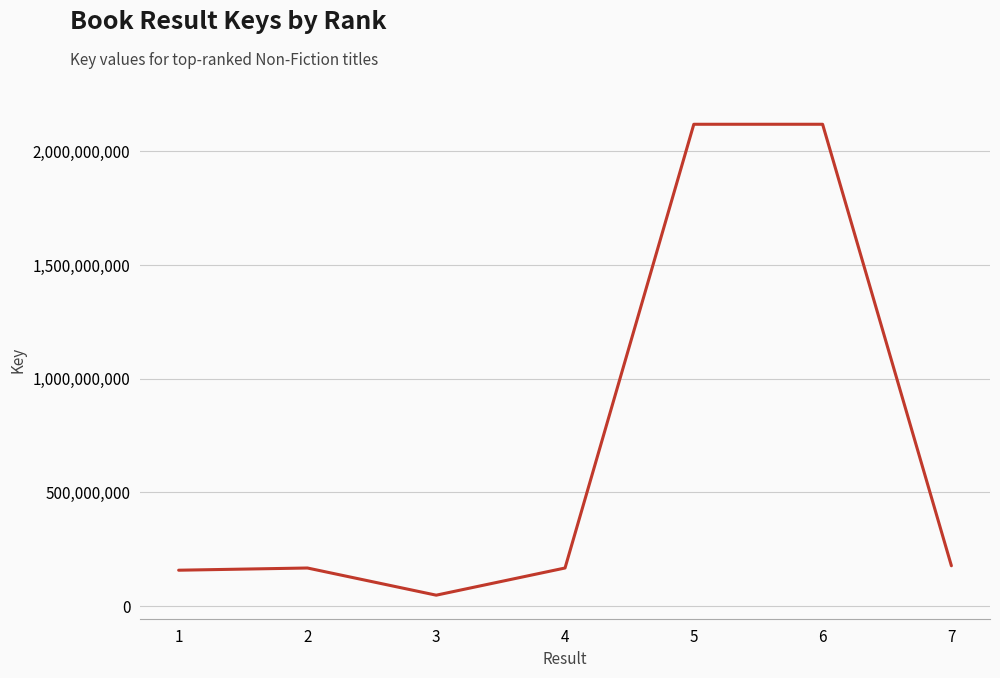

Is it true that the value at 6 is 2117870572?

True